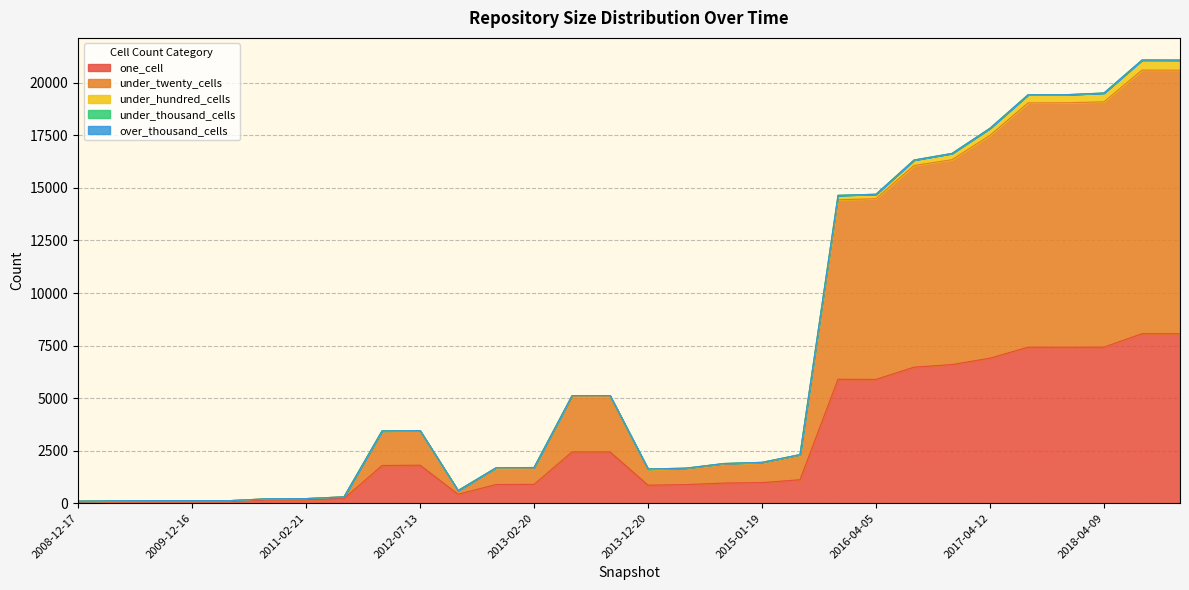

How many lines are shown in the chart?

5